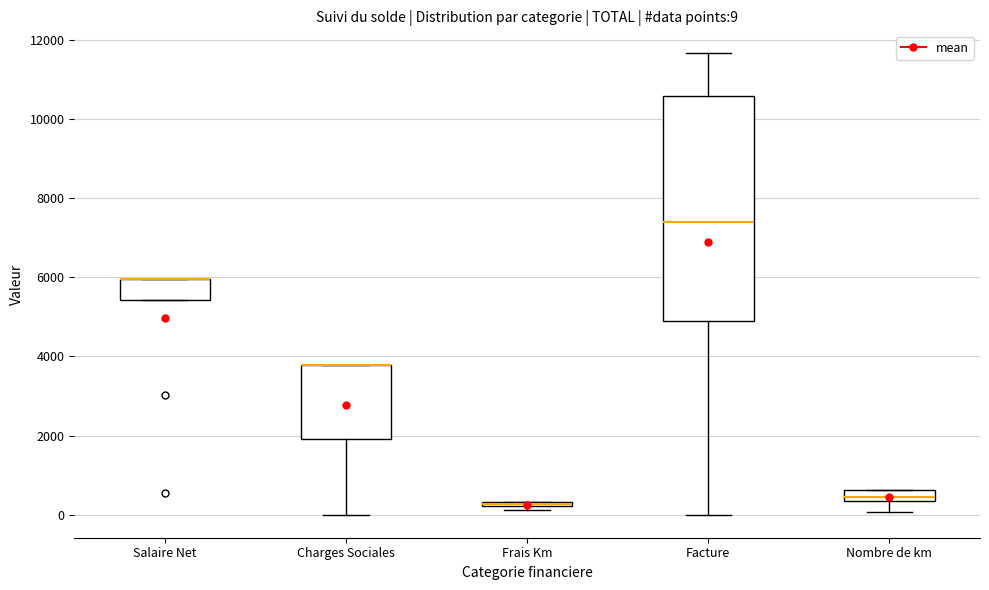

Which box is the tallest, from its lower edge to its upper edge?

Facture